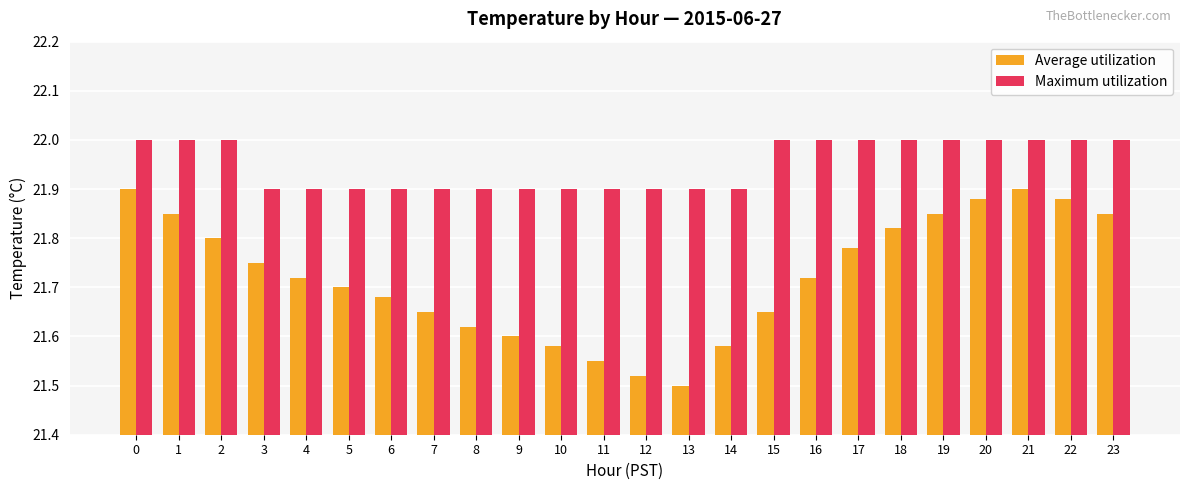

Which series has the widest spread of values?

Average utilization